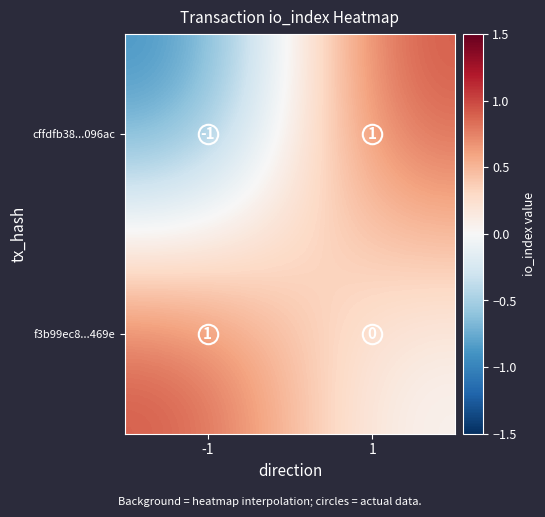

What is the greatest value displayed?

1